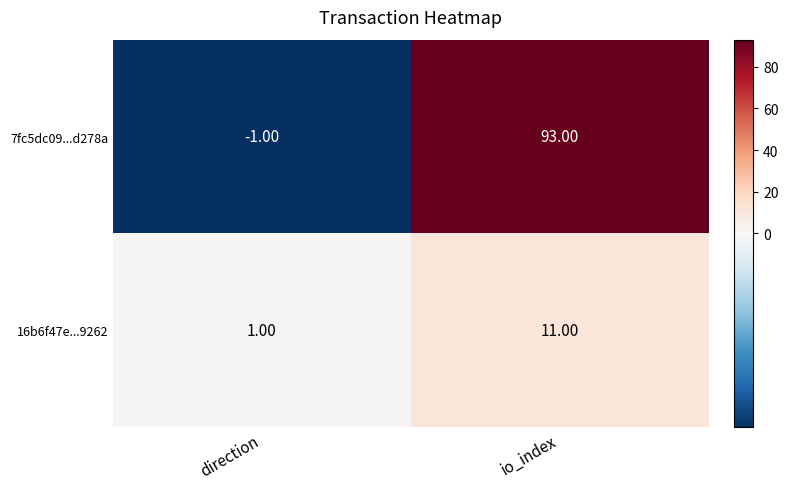

What is the difference between the maximum and minimum values in the 16b6f47e...9262 series?

10